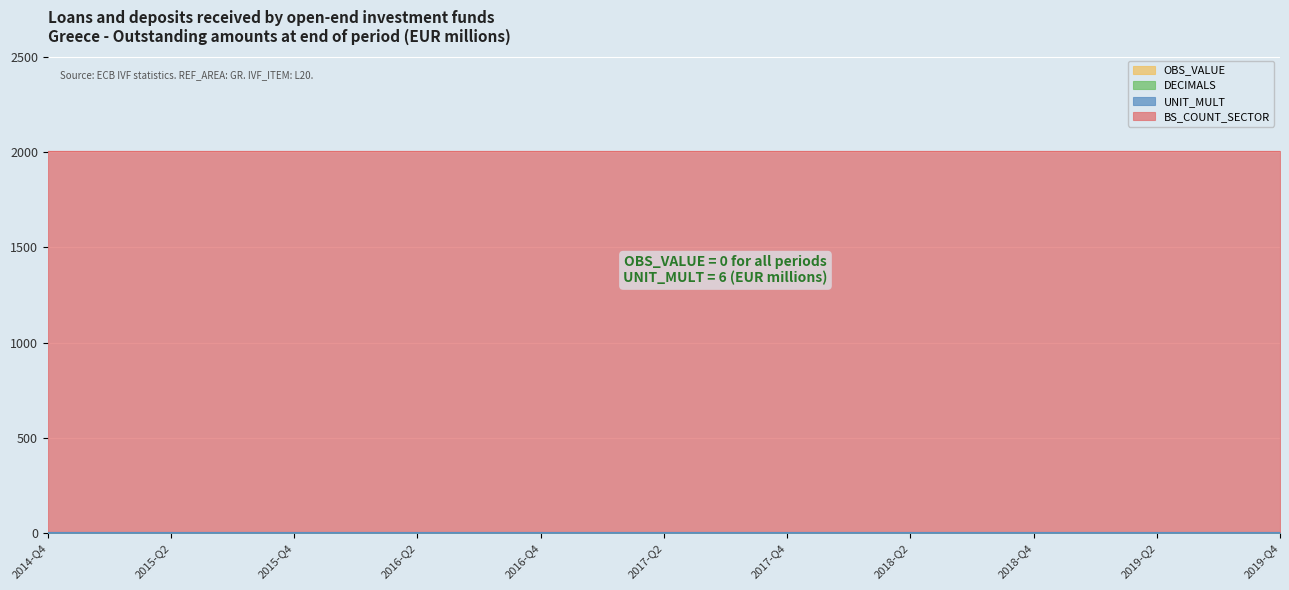

Reading left to right, list all the values displayed in this chart.

OBS_VALUE: 0	0	0	0	0	0	0	0	0	0	0	0	0	0	0	0	0	0	0	0	0
DECIMALS: 0	0	0	0	0	0	0	0	0	0	0	0	0	0	0	0	0	0	0	0	0
UNIT_MULT: 6	6	6	6	6	6	6	6	6	6	6	6	6	6	6	6	6	6	6	6	6
BS_COUNT_SECTOR: 2000	2000	2000	2000	2000	2000	2000	2000	2000	2000	2000	2000	2000	2000	2000	2000	2000	2000	2000	2000	2000